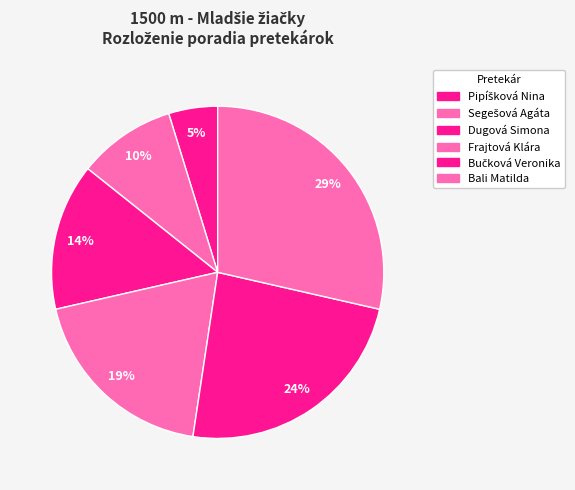

To the nearest percent, what portion does Pipíšková Nina represent?

5%